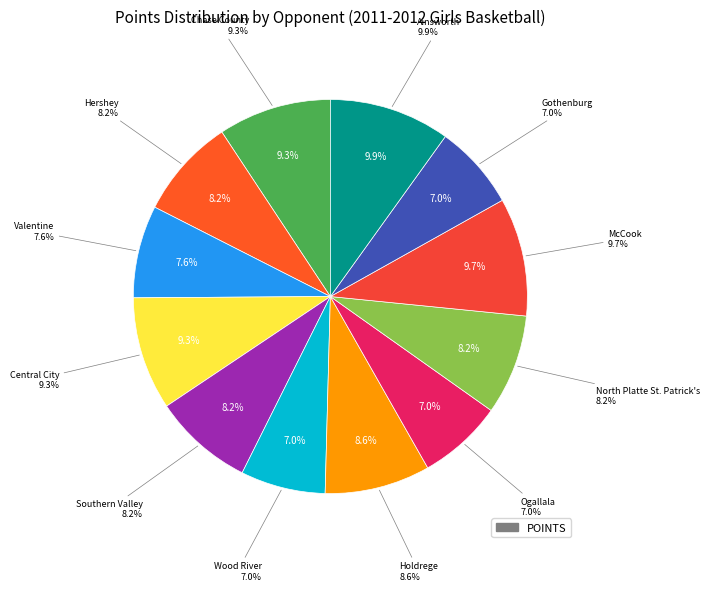

What percentage is NOT represented by Ainsworth?

90.1%